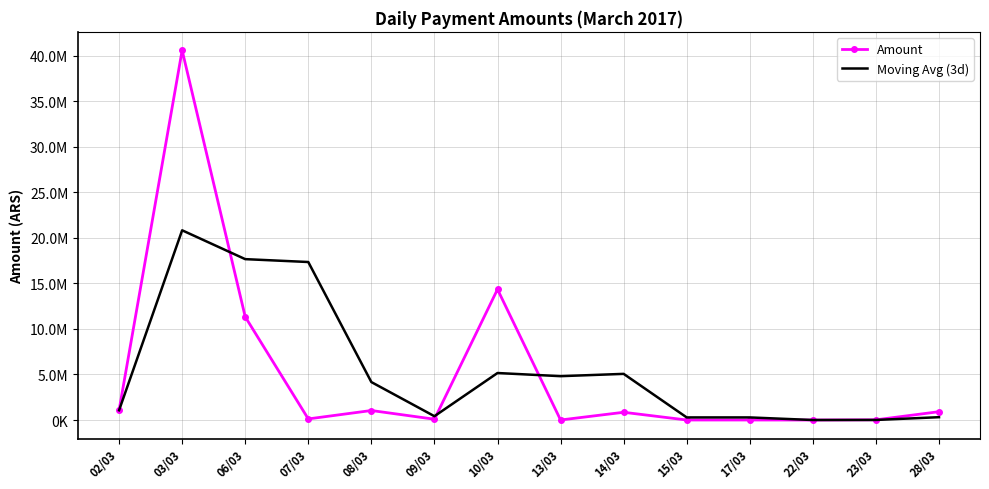

Where do Amount and Moving Avg (3d) first cross each other?

03/03 and 06/03